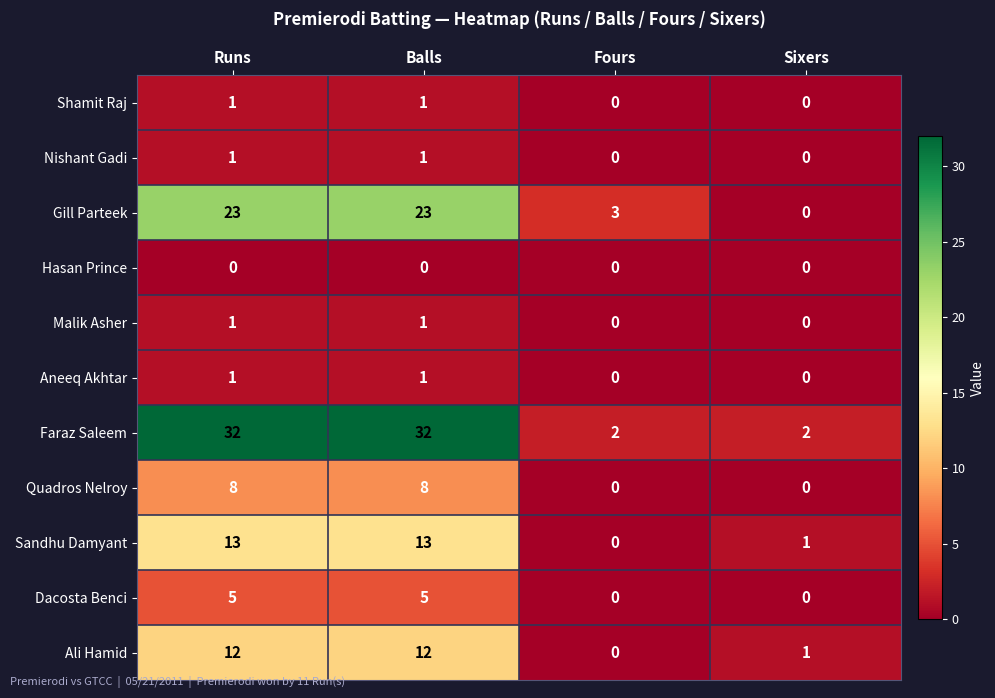

What is the highest value of the Dacosta Benci series?

5